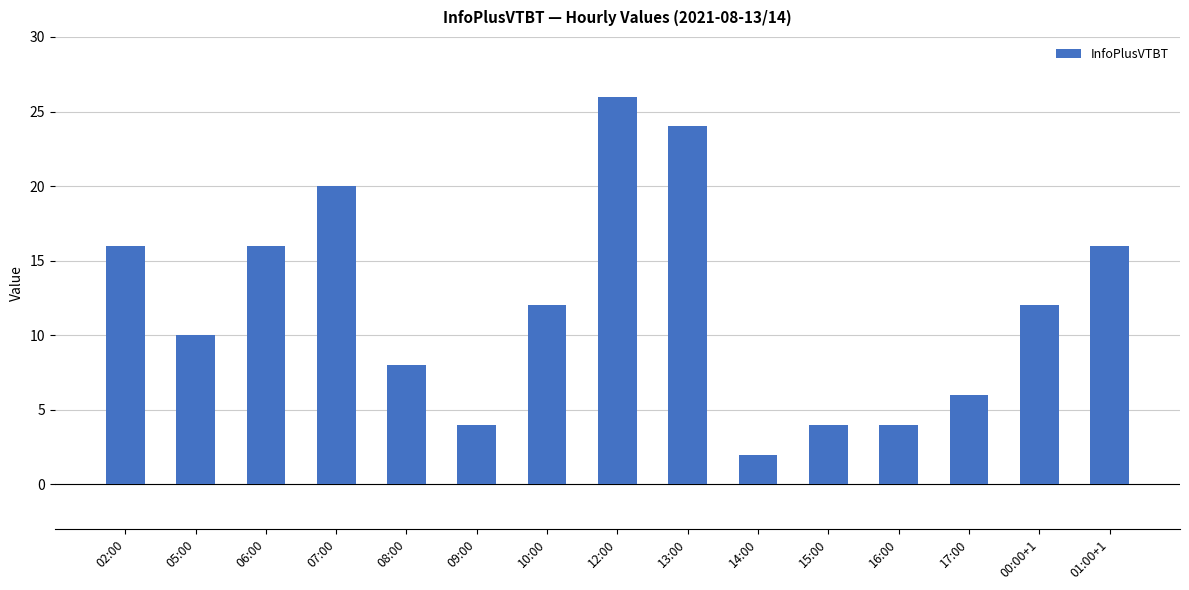

Count the number of data series in this chart.

1